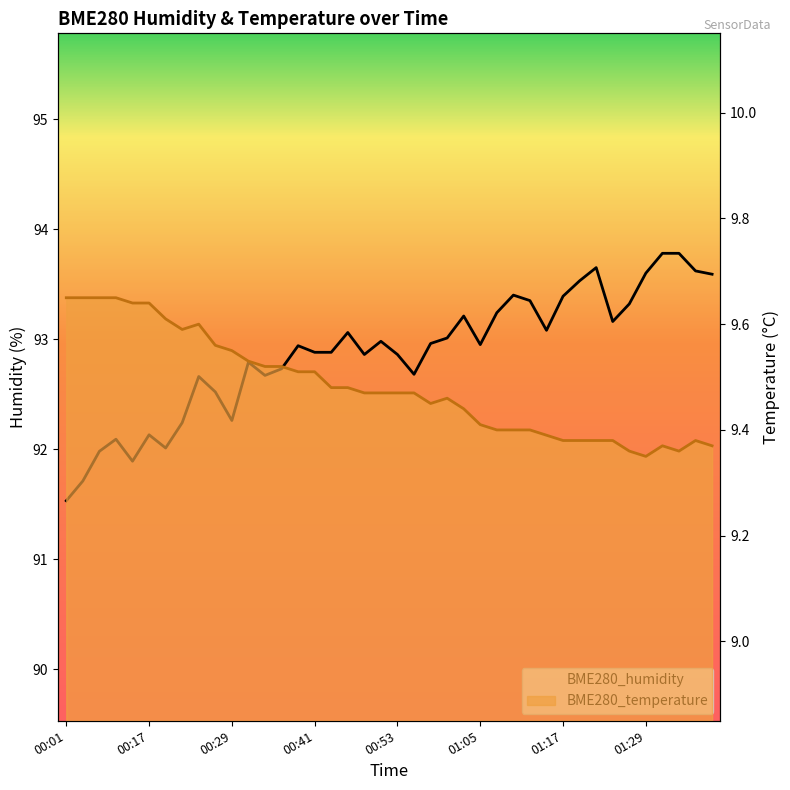

List the labels in order of BME280_humidity value, largest first.

01:32, 01:34, 01:22, 01:37, 01:29, 01:39, 01:20, 01:10, 01:17, 01:12, 01:27, 01:08, 01:03, 01:25, 01:15, 00:46, 01:00, 00:51, 00:58, 01:05, 00:38, 00:41, 00:43, 00:48, 00:53, 00:31, 00:36, 00:55, 00:34, 00:24, 00:26, 00:29, 00:21, 00:17, 00:09, 00:19, 00:06, 00:11, 00:04, 00:01